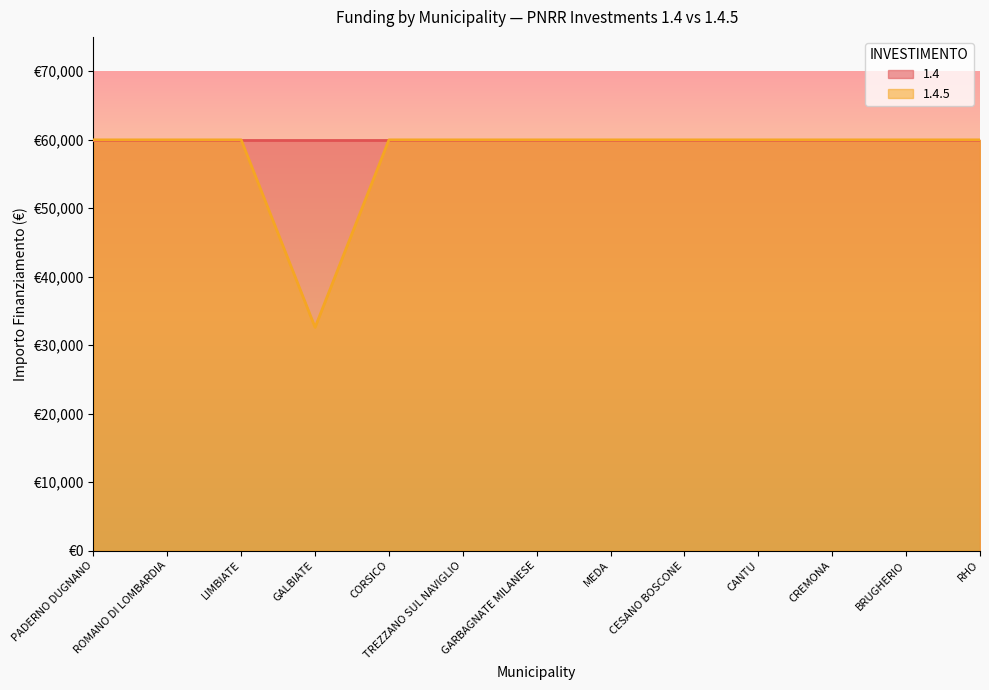

Rank the categories by value from lowest to highest.

GALBIATE, PADERNO DUGNANO, ROMANO DI LOMBARDIA, LIMBIATE, CORSICO, TREZZANO SUL NAVIGLIO, GARBAGNATE MILANESE, MEDA, CESANO BOSCONE, CANTU, CREMONA, BRUGHERIO, RHO